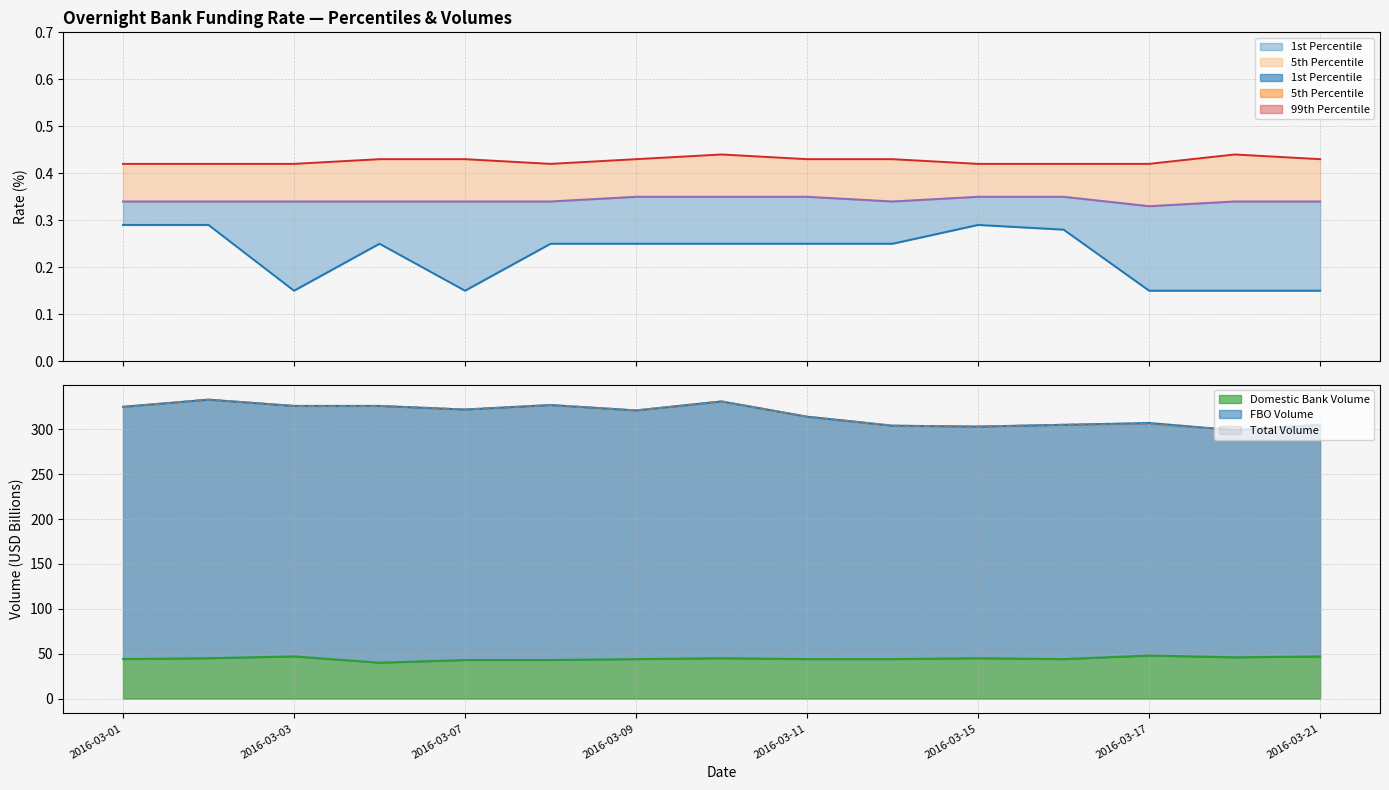

What is the value of the 99th Percentile point at the 3rd from the left?

0.4